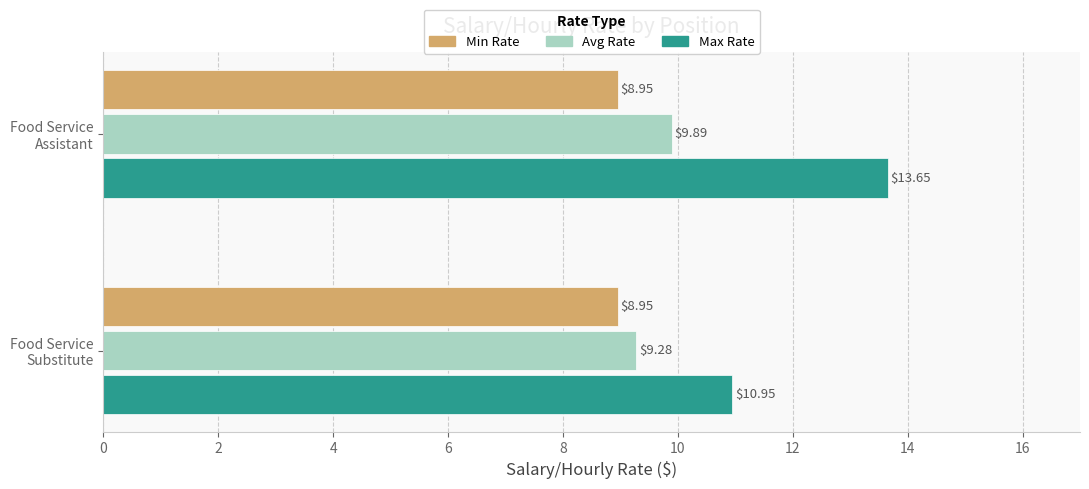

List the series in order of their peak value, highest first.

Max Rate, Avg Rate, Min Rate